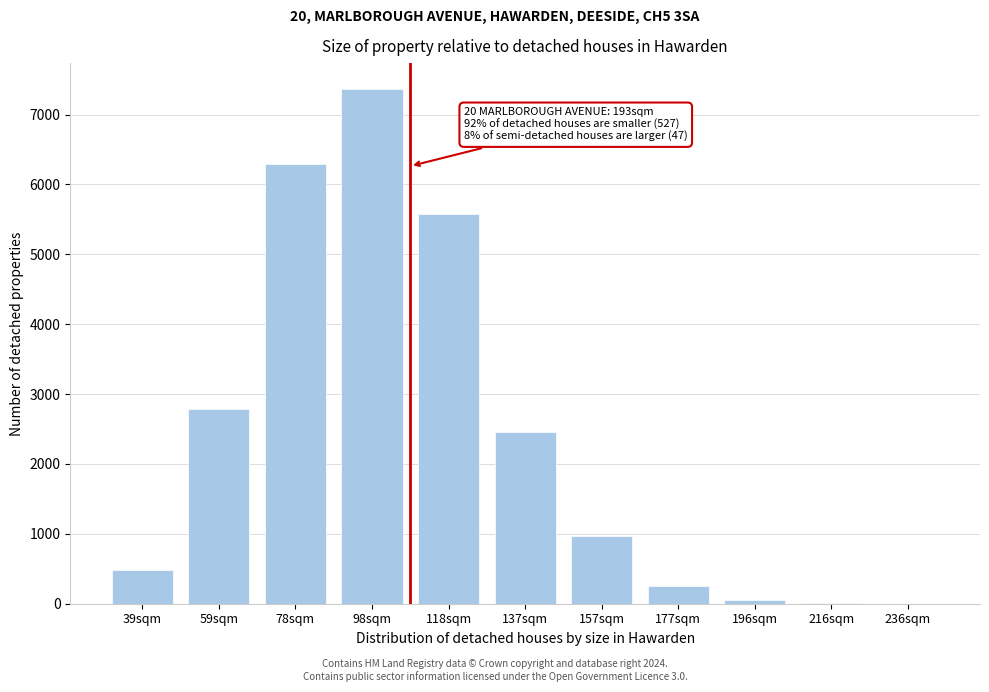

Is it true that the value at 98sqm is 7368?

True